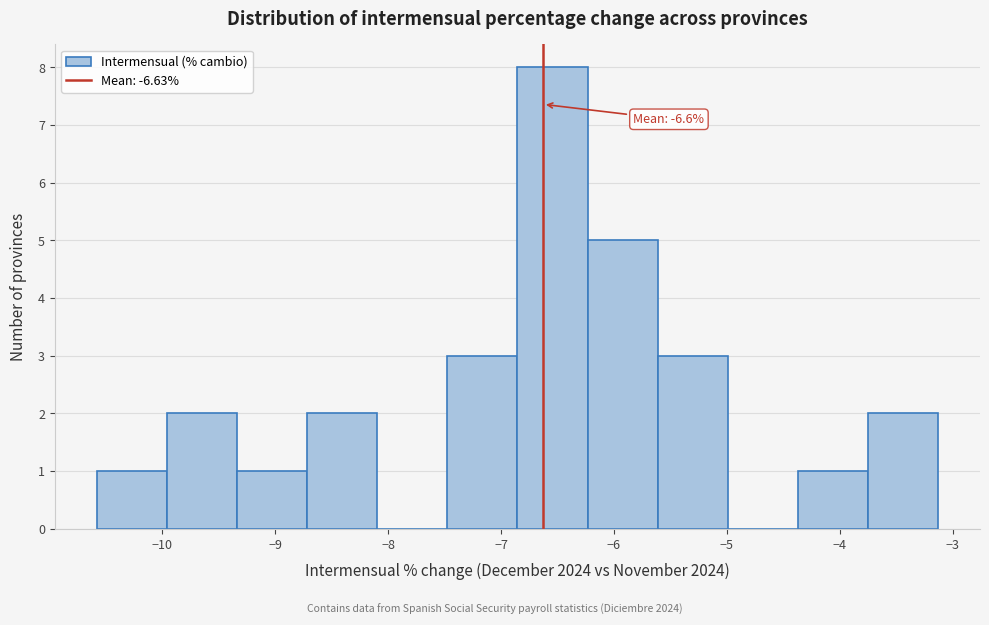

Which range on the x-axis has the tallest bar?

-6.9 to -6.2